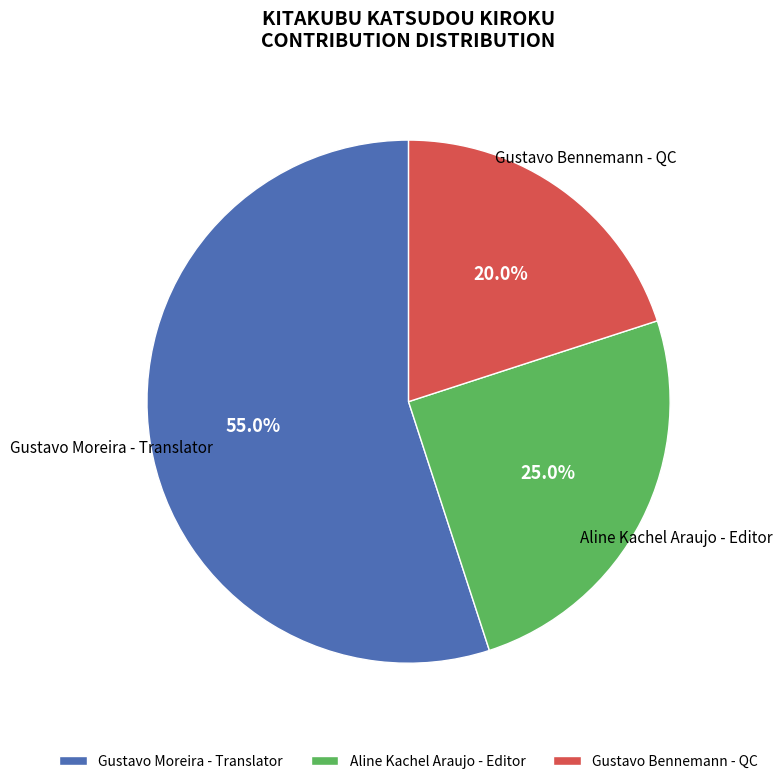

Which slice is the smallest?

Gustavo Bennemann - QC